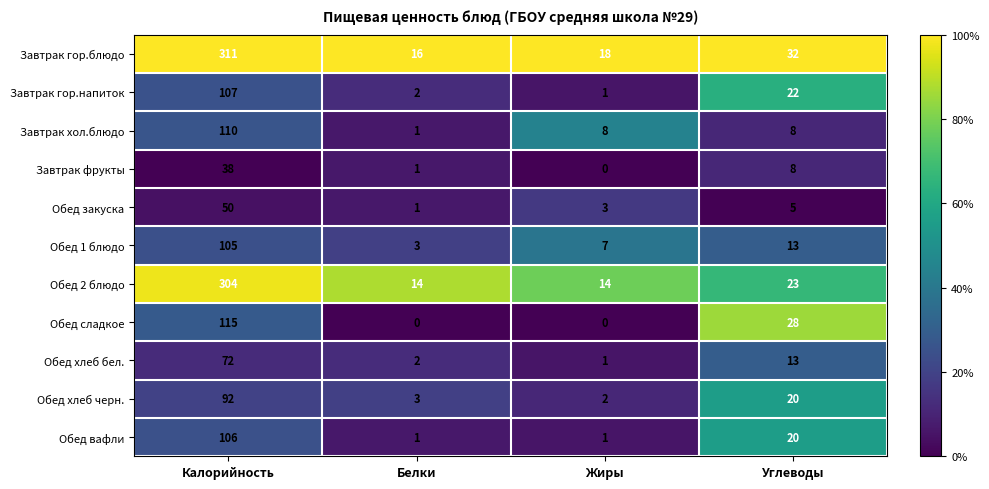

List the series in order of their peak value, lowest first.

Завтрак фрукты, Обед закуска, Обед хлеб бел., Обед хлеб черн., Обед 1 блюдо, Обед вафли, Завтрак гор.напиток, Завтрак хол.блюдо, Обед сладкое, Обед 2 блюдо, Завтрак гор.блюдо